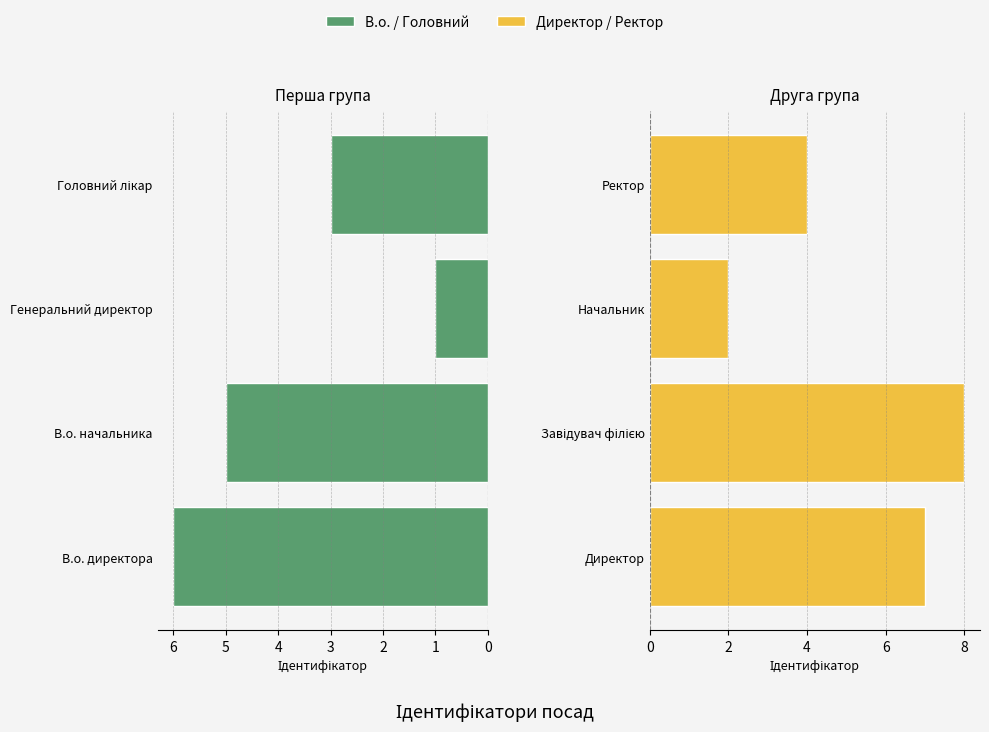

True or false: Директор / Ректор has a value of 10 at Директор.

False